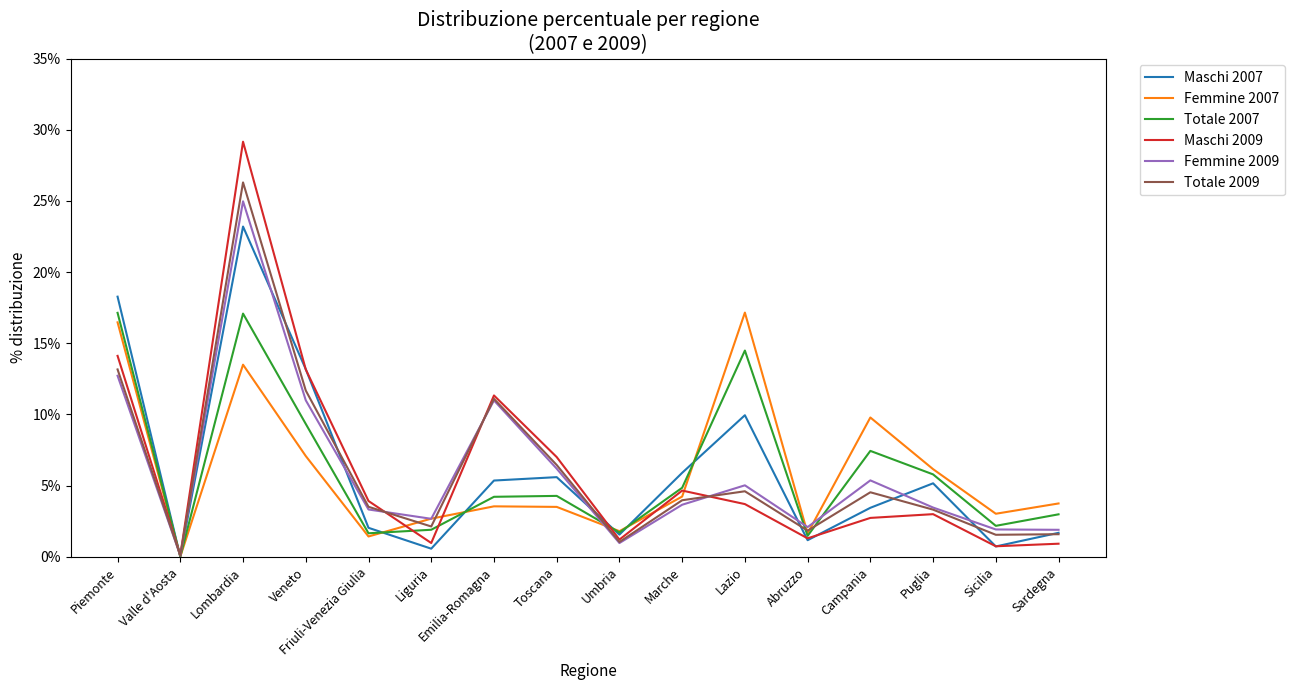

Where does the Femmine 2009 series first go above 3?

Piemonte